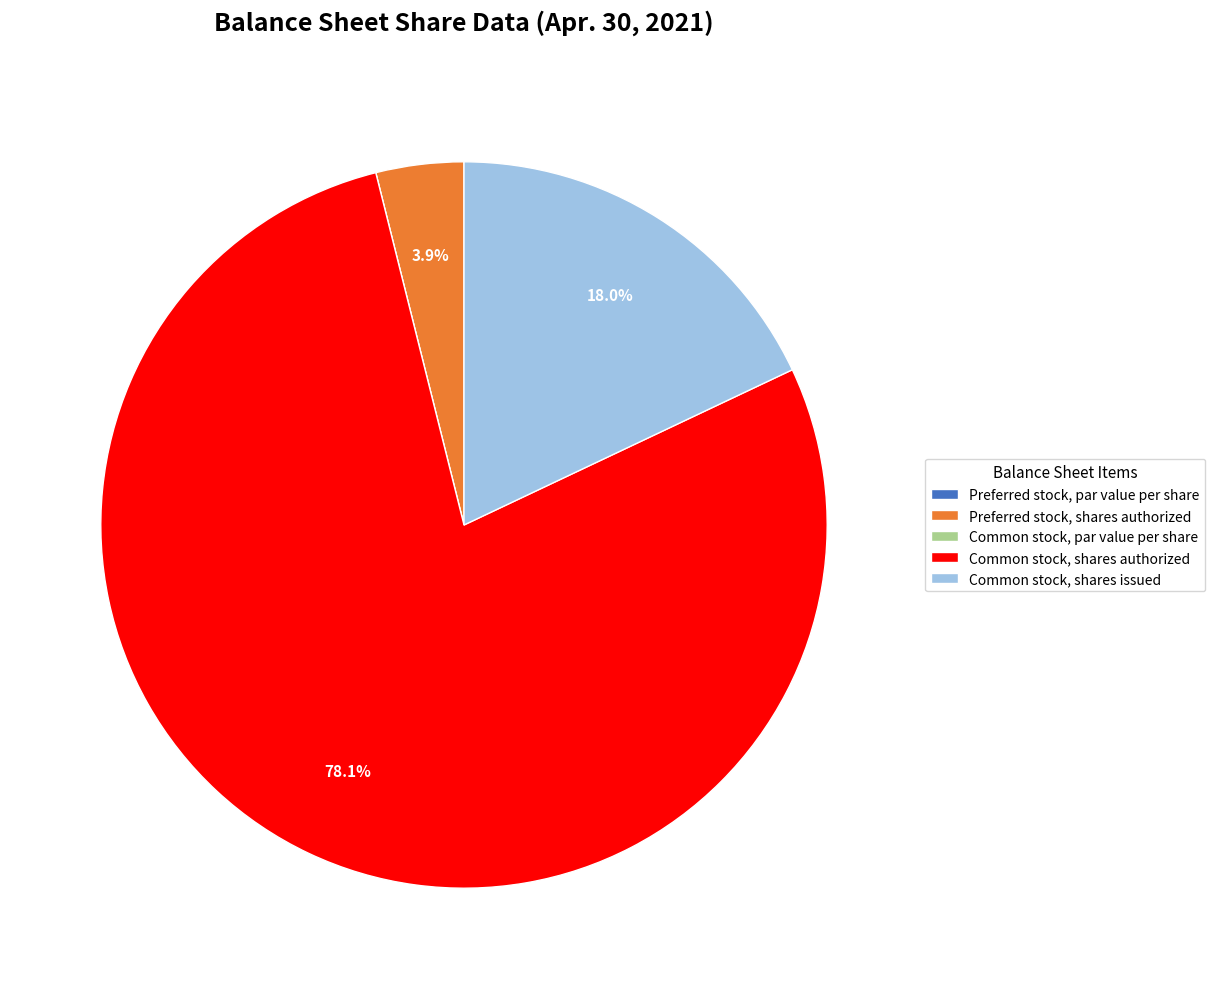

What is the largest slice in the pie chart?

Common stock, shares authorized